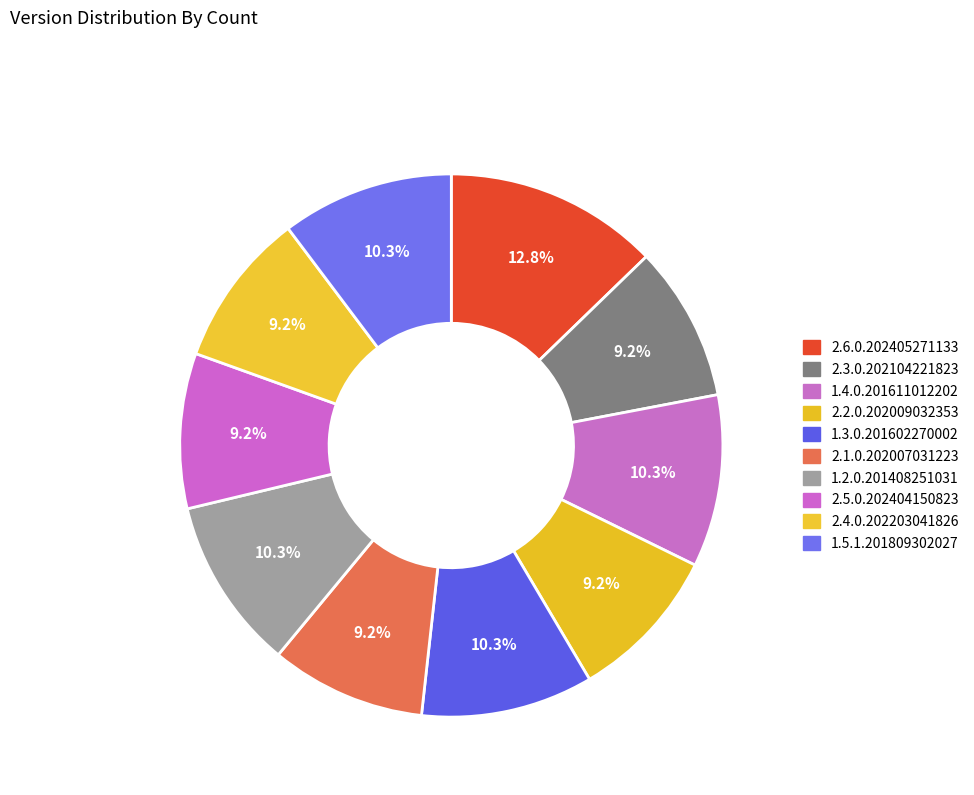

The 2.4.0.202203041826 slice represents 22% of the pie. True or false?

False